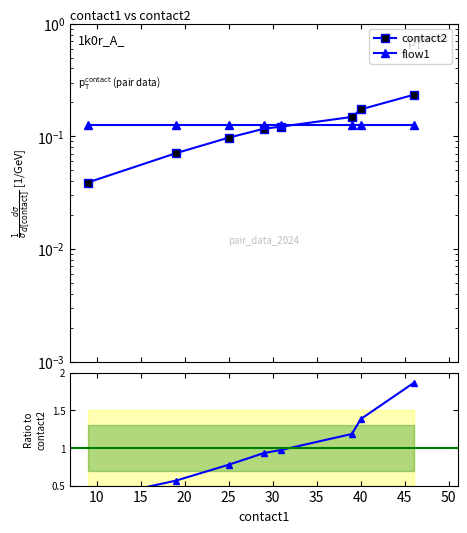

What is the value of the contact2 point at the 7th from the left?

0.2